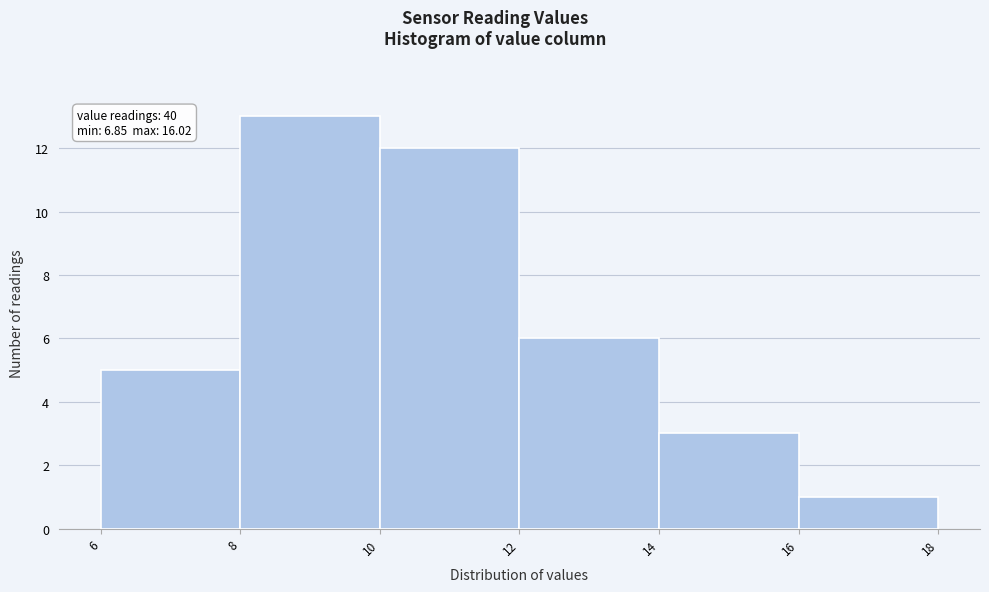

Over which range of the x-axis is the bar tallest?

8 to 10